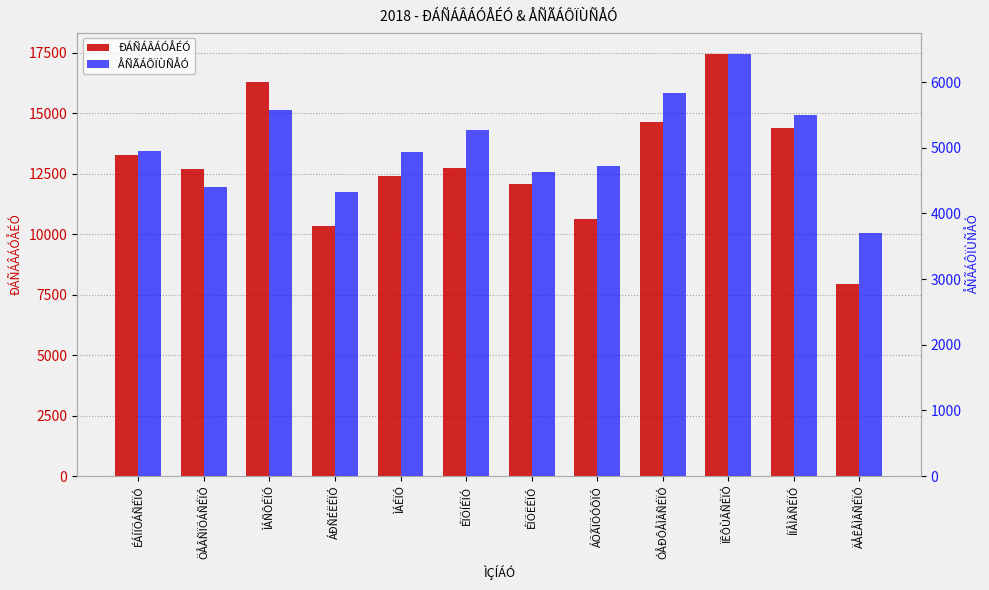

Which series has the largest total across all categories?

ÐÁÑÁÂÁÓÅÉÓ